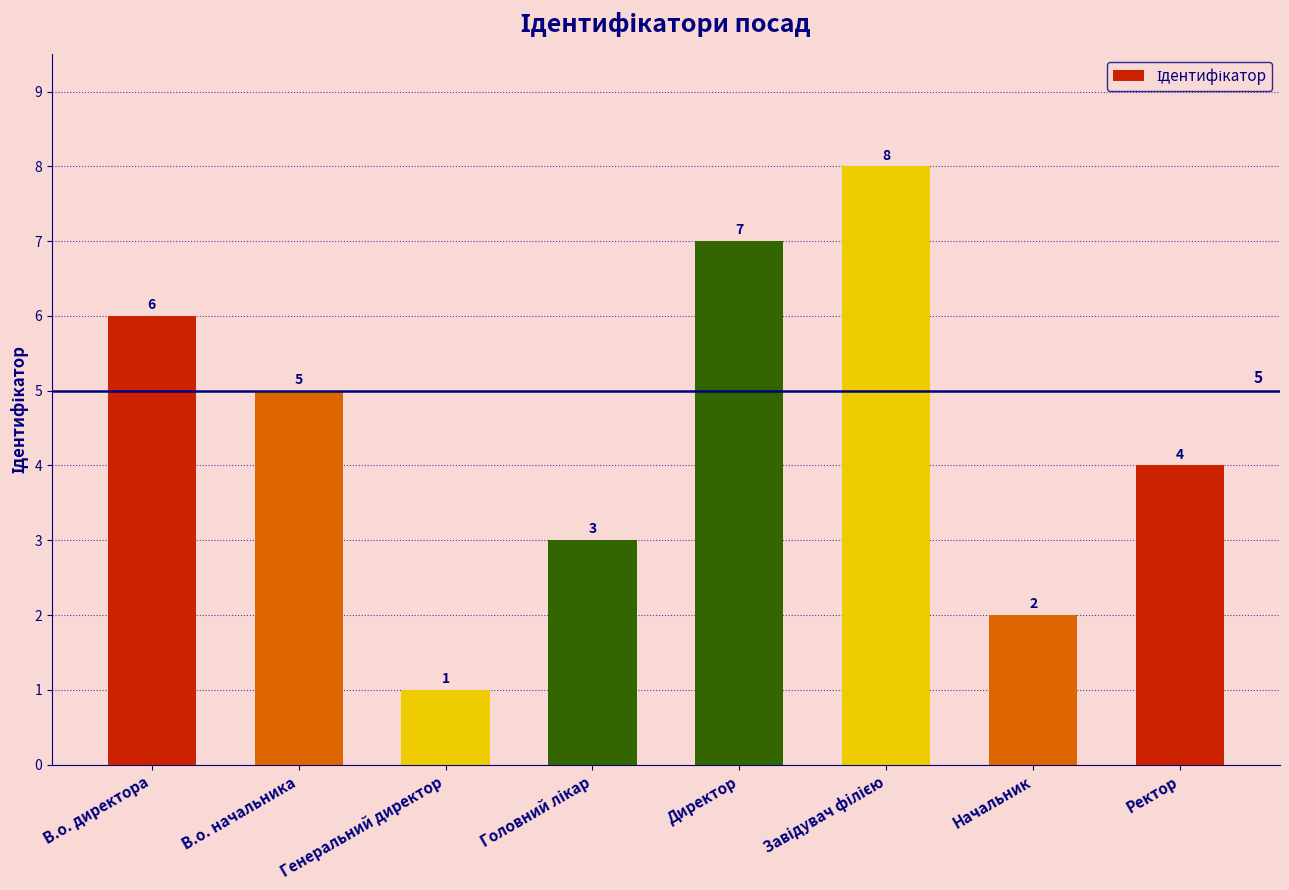

What is the label of the 1st bar from the left?

В.о. директора